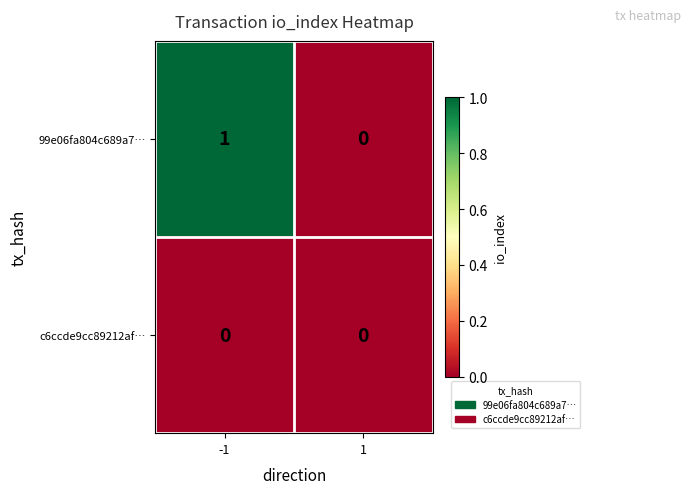

The value of c6ccde9cc89212af… at -1 is 0. True or false?

True